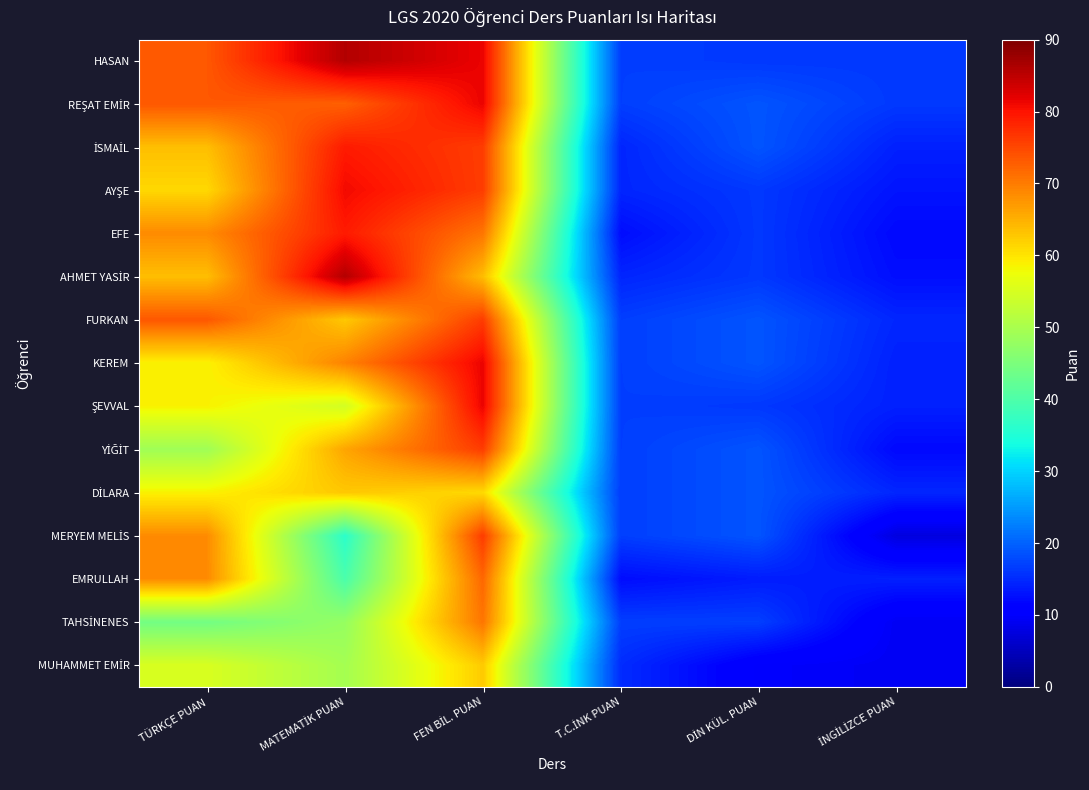

At which category is the sum across all series the highest?

FEN BİL. PUAN